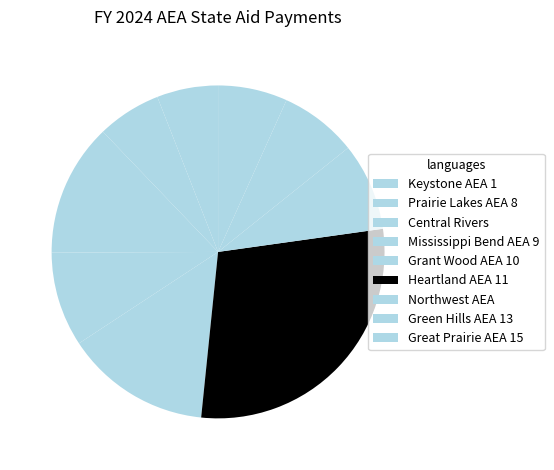

What percentage is the Prairie Lakes AEA 8 slice, to the nearest percent?

6%